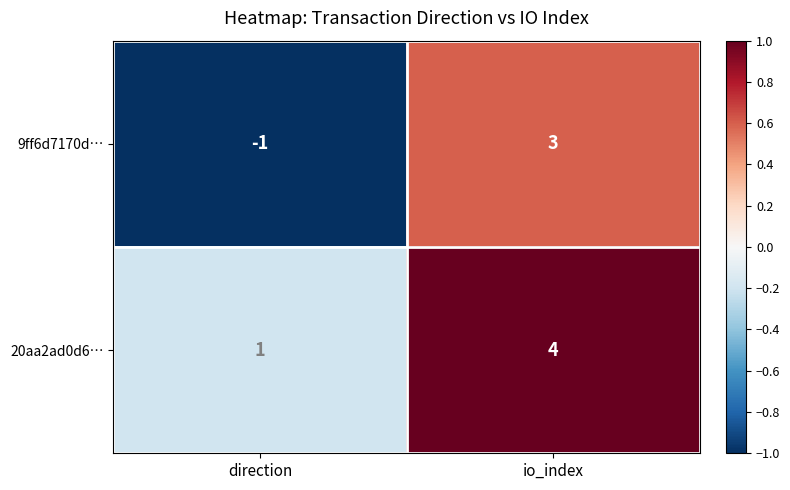

Reading left to right, what are all the values shown in this chart?

9ff6d7170d…: -1	3
20aa2ad0d6…: 1	4